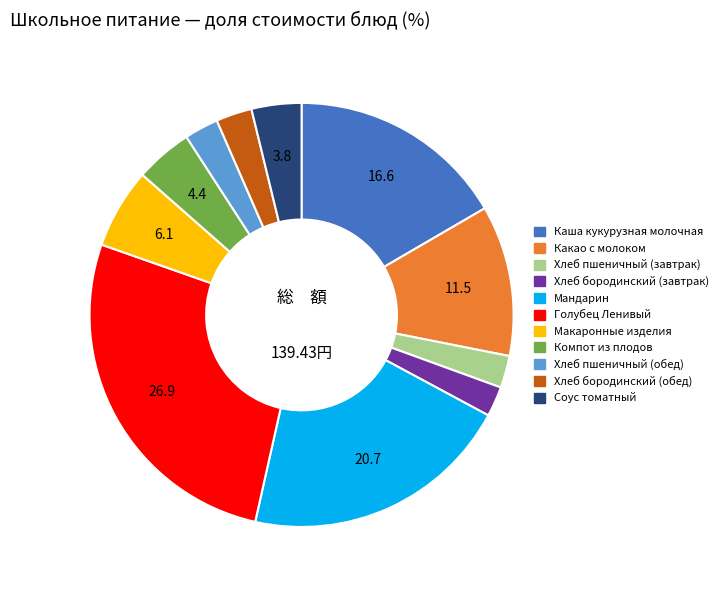

Is it true that Соус томатный is 4% of the pie?

True